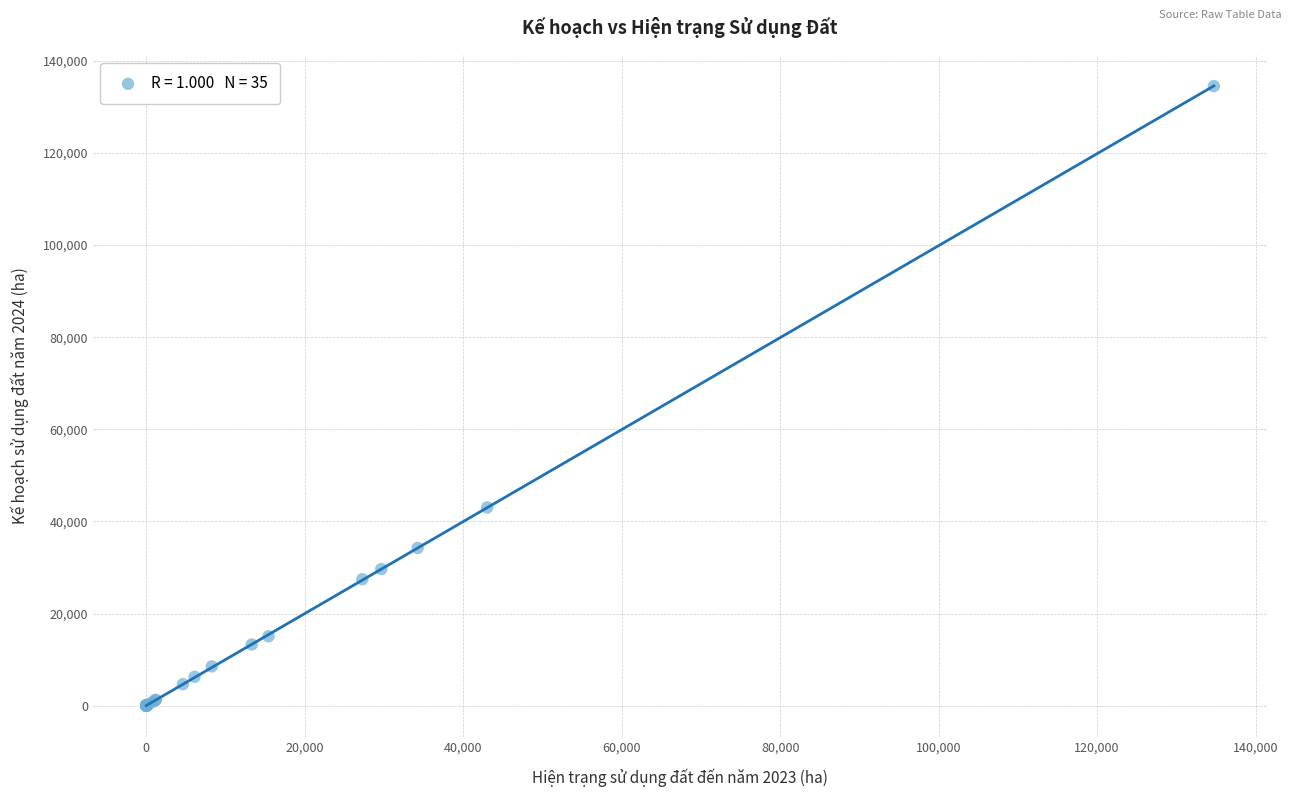

What Y value in the scatter plot is closest to 67250?

43026.2